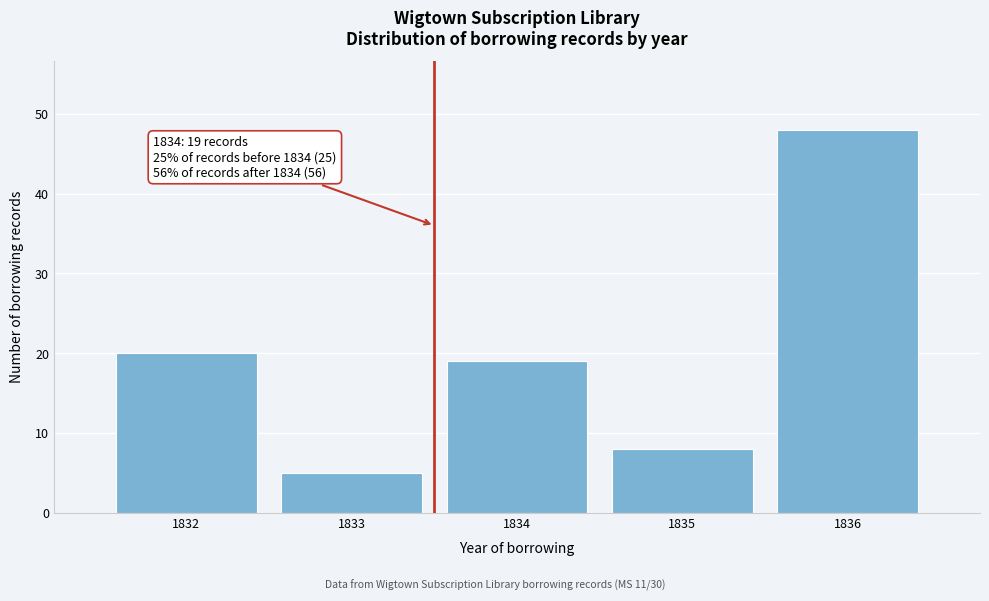

Reading left to right, transcribe all the data shown in this chart.

20	5	19	8	48